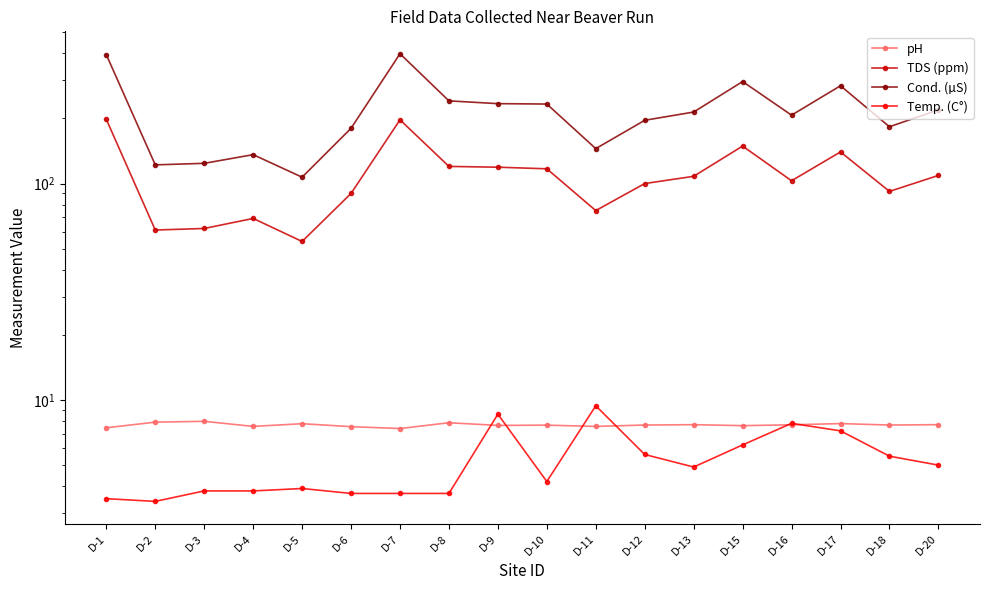

The Cond. (µS) series shows 346.4 at D-13. True or false?

False